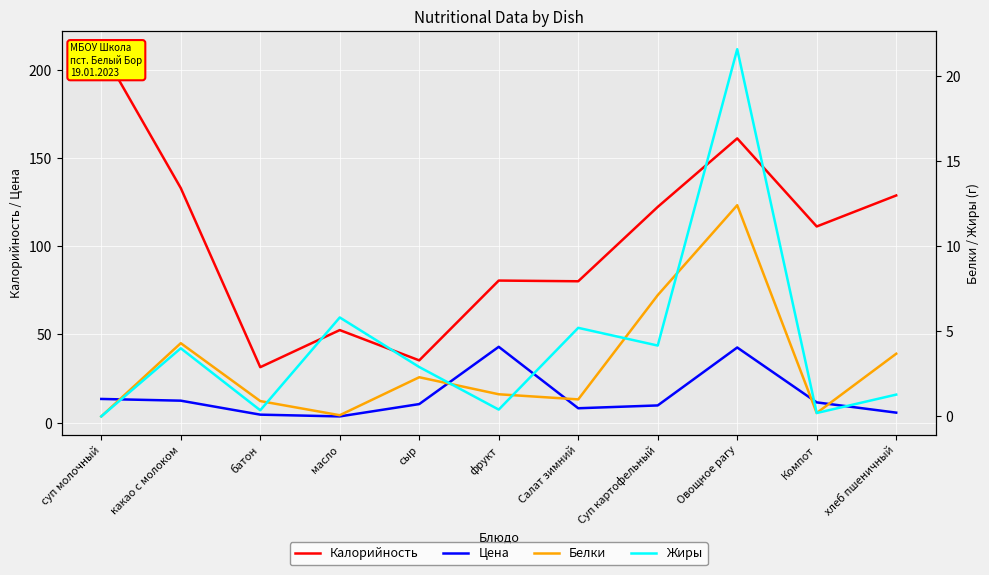

Rank the series by their maximum value, from lowest to highest.

Белки, Жиры, Цена, Калорийность